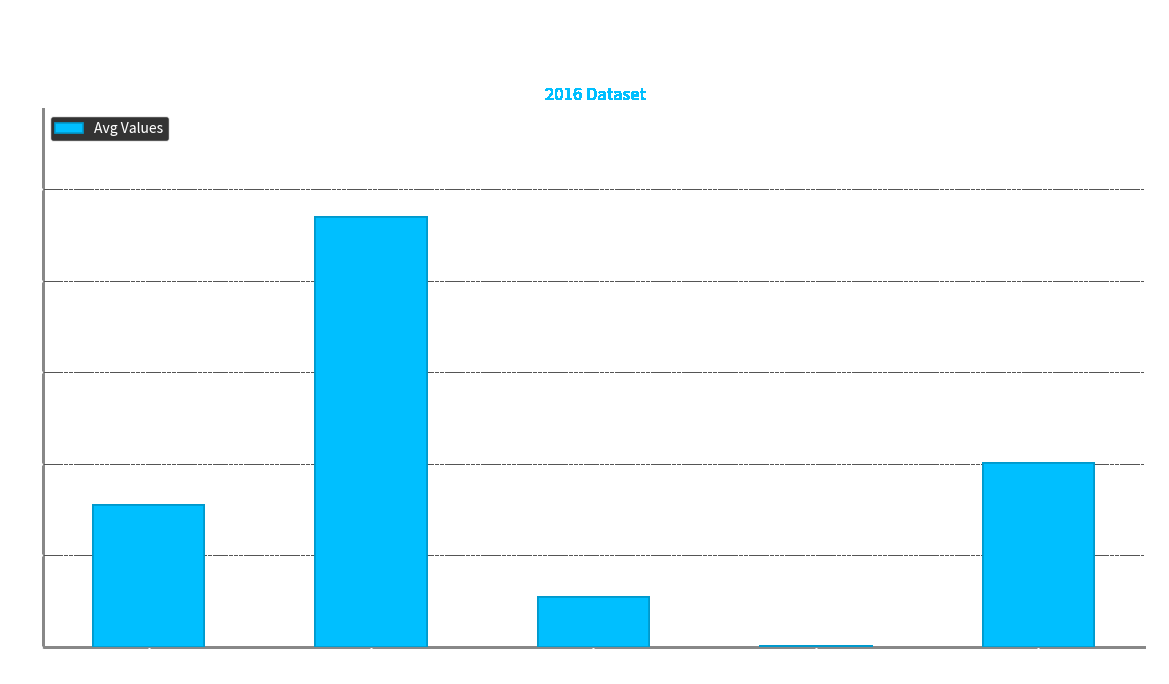

Where does the data first go above 77?

Relative Humidity (%)